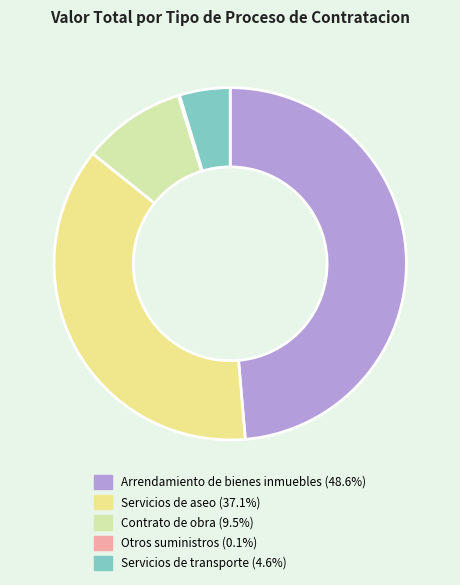

Is there a majority slice in this chart?

No